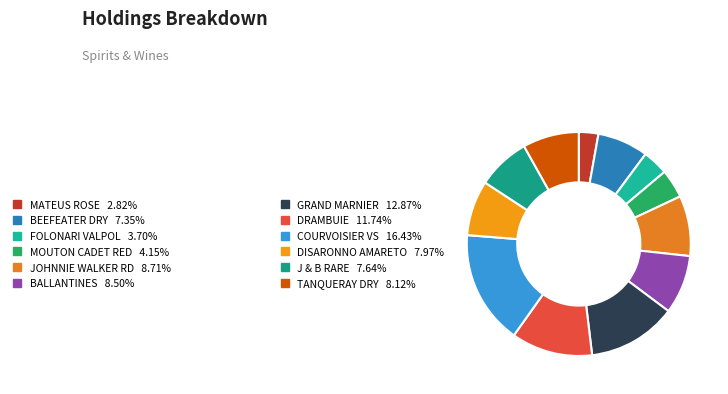

Is there any slice that represents more than half of the pie?

No